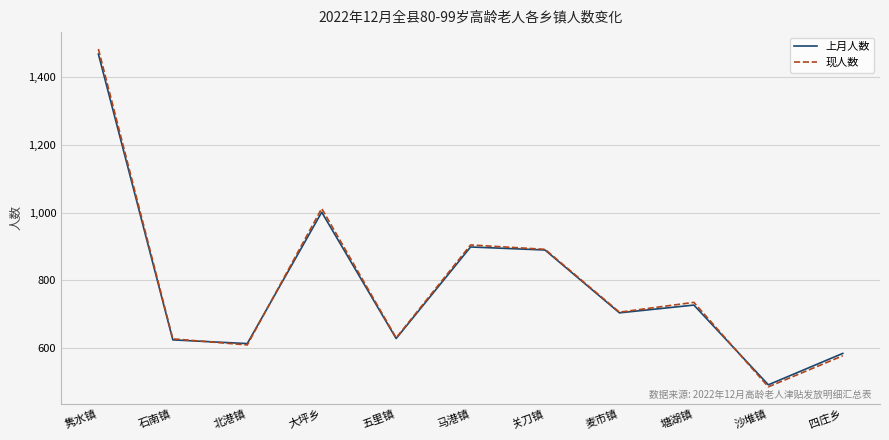

True or false: 现人数 has more than 0 points higher than both neighbors.

True